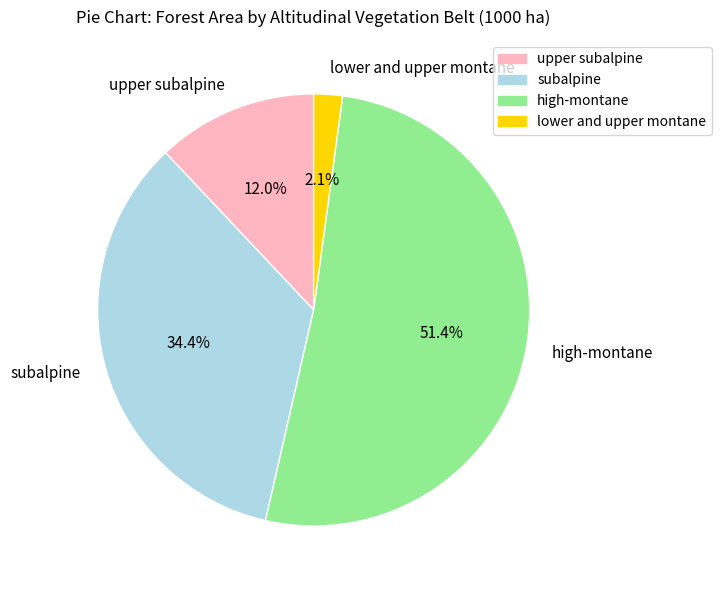

Rank the categories by value from lowest to highest.

lower and upper montane, upper subalpine, subalpine, high-montane